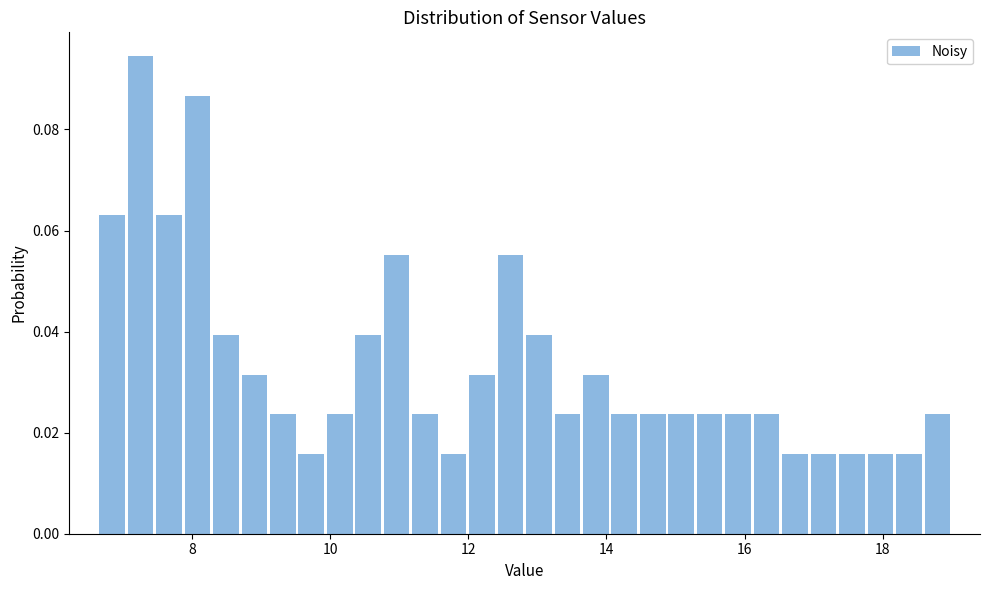

Read against the x-axis, roughly where is the centre of the tallest bar?

7.2